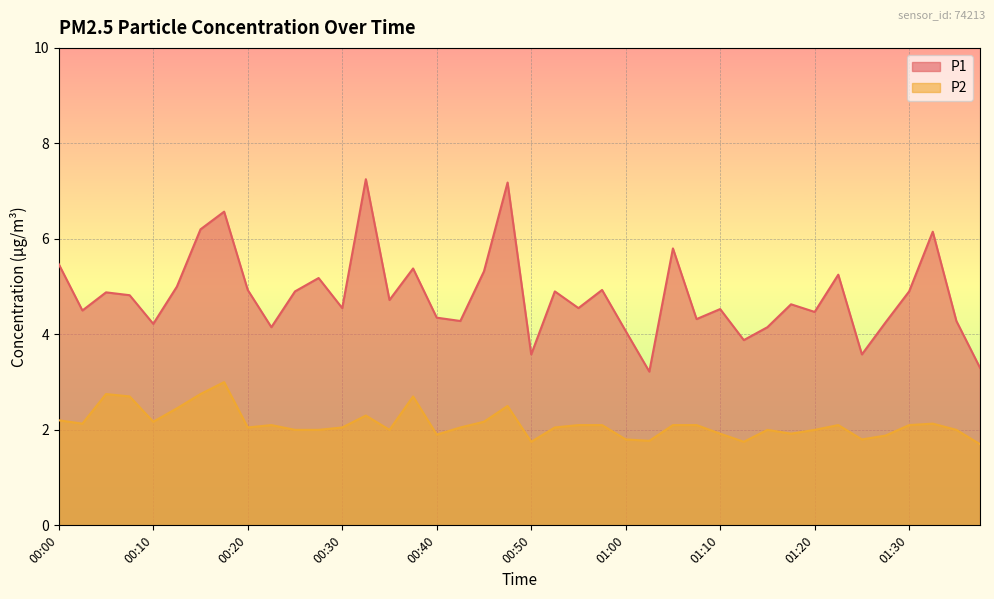

At which category is the sum across all series the highest?

00:48